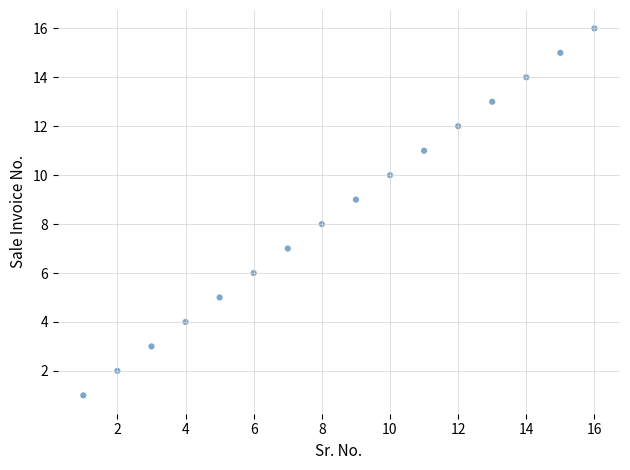

What is the range of X values (max minus min)?

15